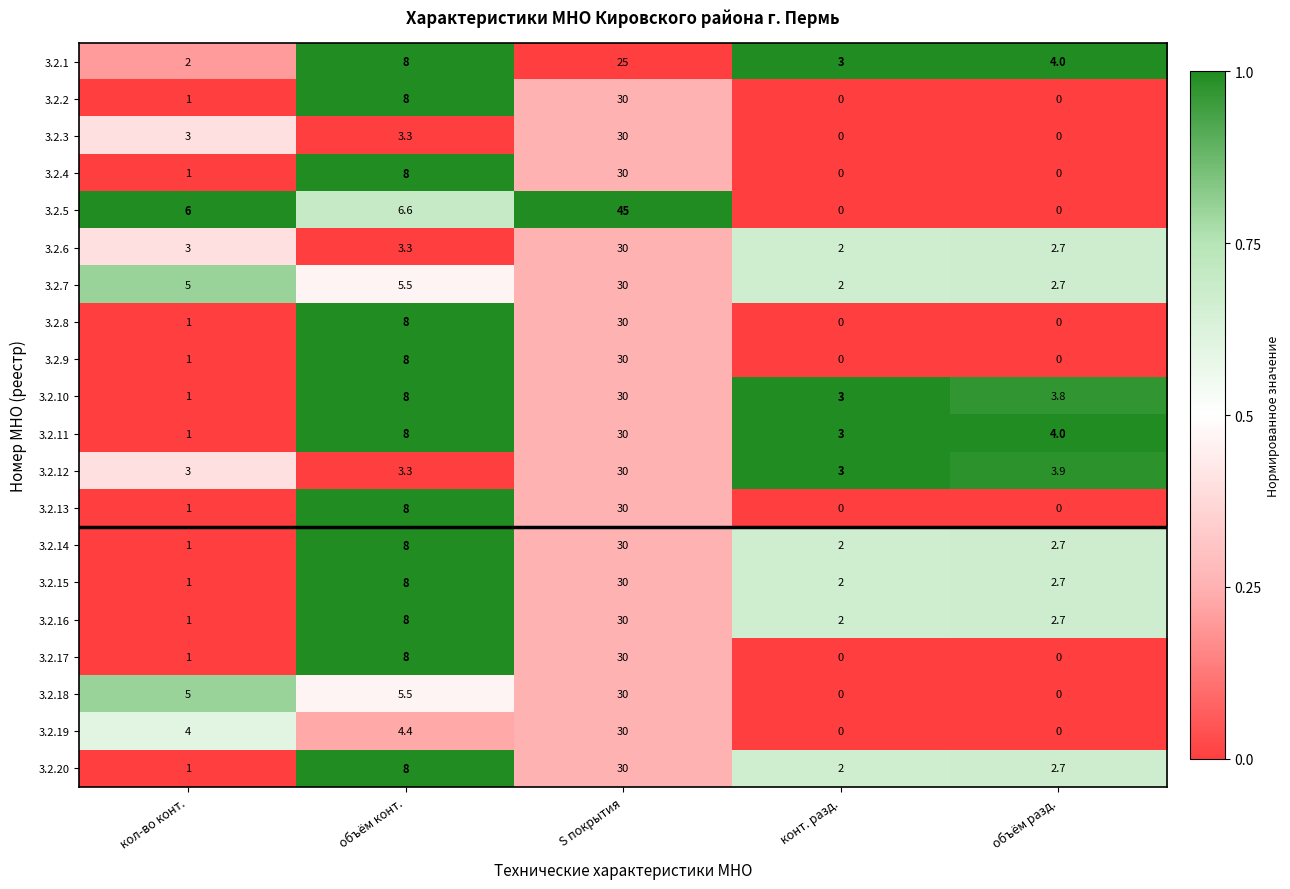

Which series has the largest range (max minus min)?

3.2.5